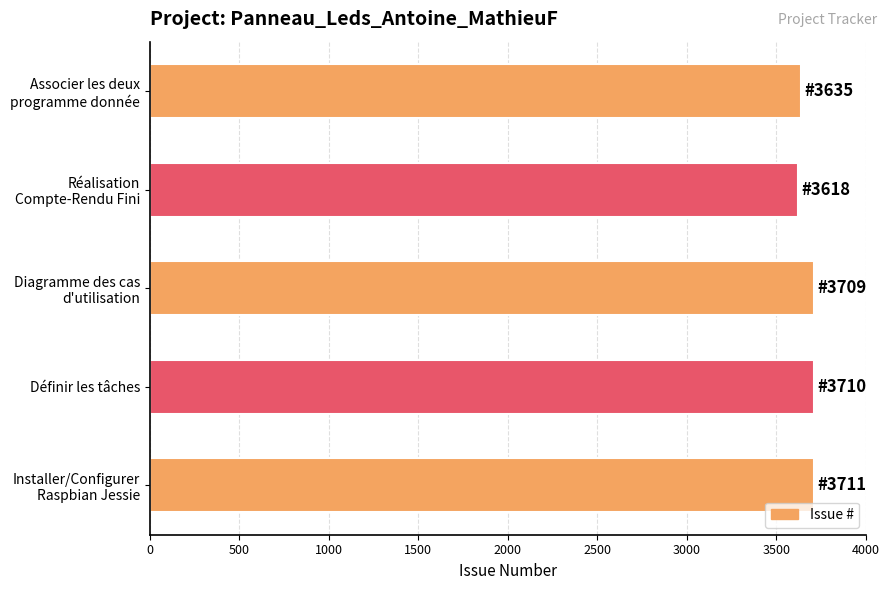

What is the maximum value shown in the chart?

3711